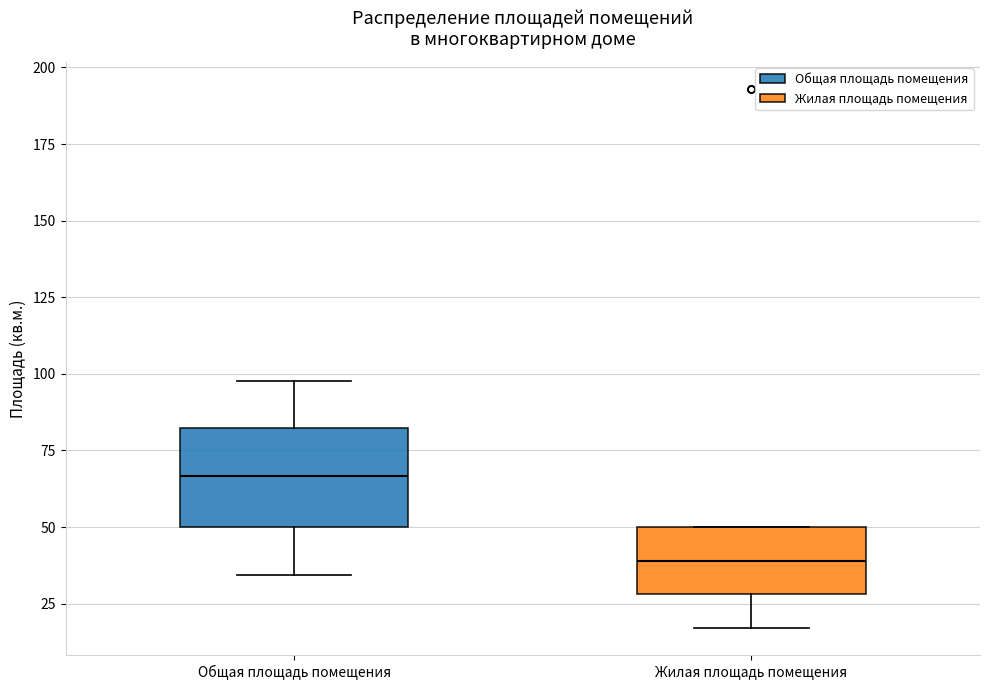

Where does the upper whisker of the box for Общая площадь помещения end on the y-axis? The values are not printed on the chart, so give them approximately, as read against the axis.

100